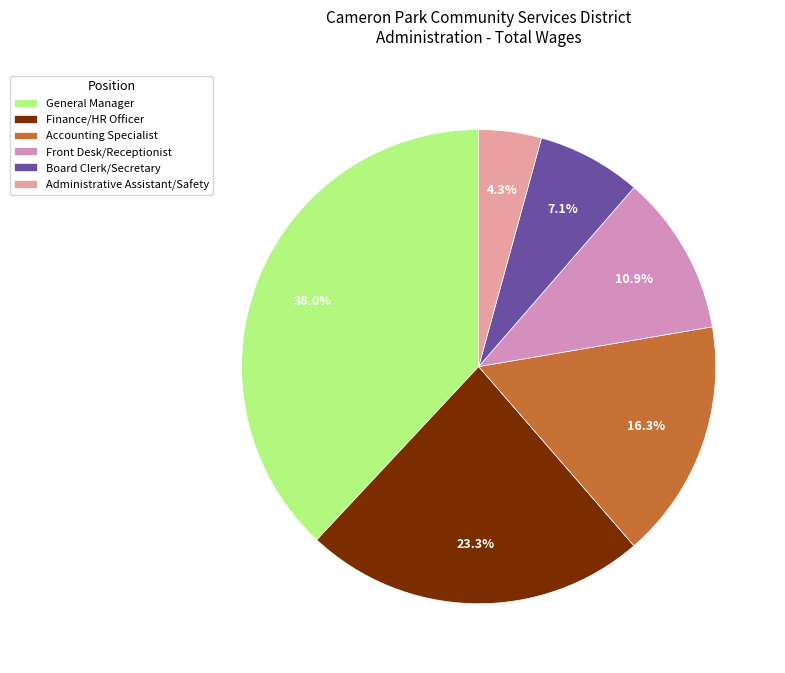

How many slices are in this pie chart?

6